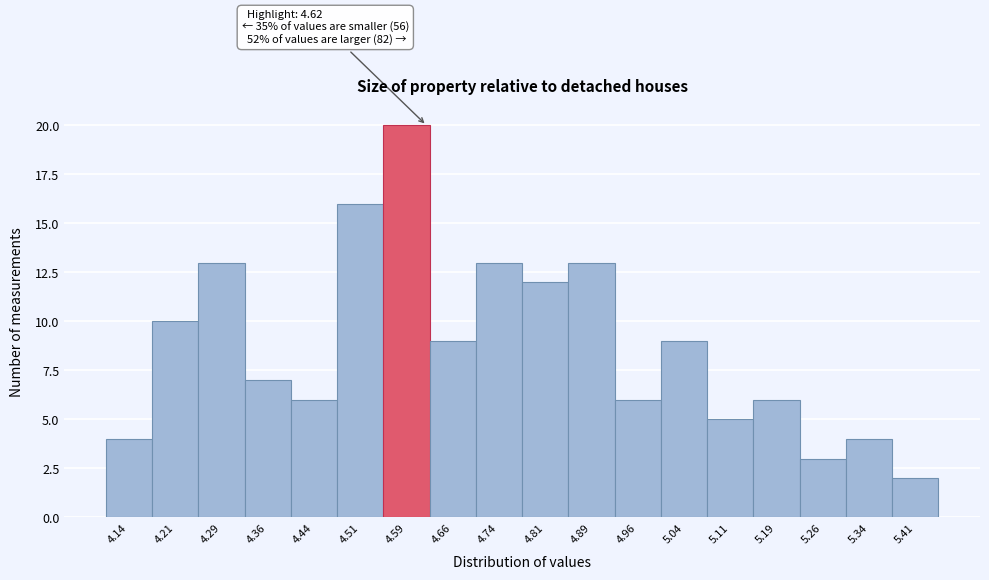

Over which range of the x-axis is the bar tallest?

4.550 to 4.625